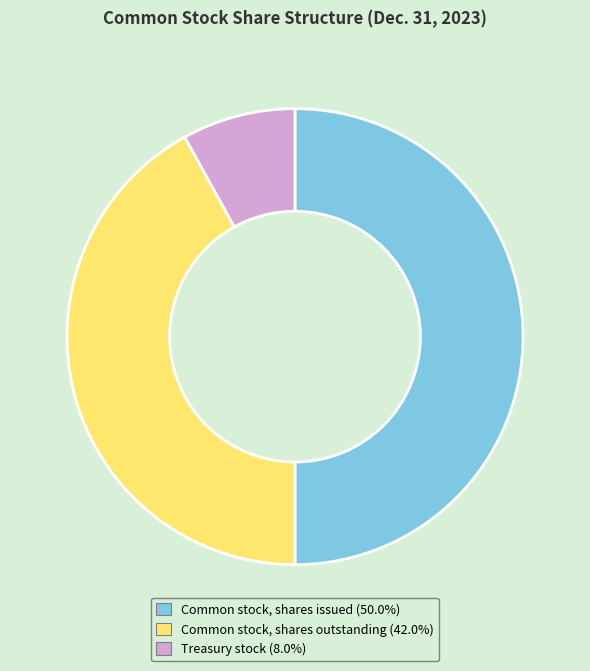

Rank the categories by value from highest to lowest.

Common stock, shares issued, Common stock, shares outstanding, Treasury stock